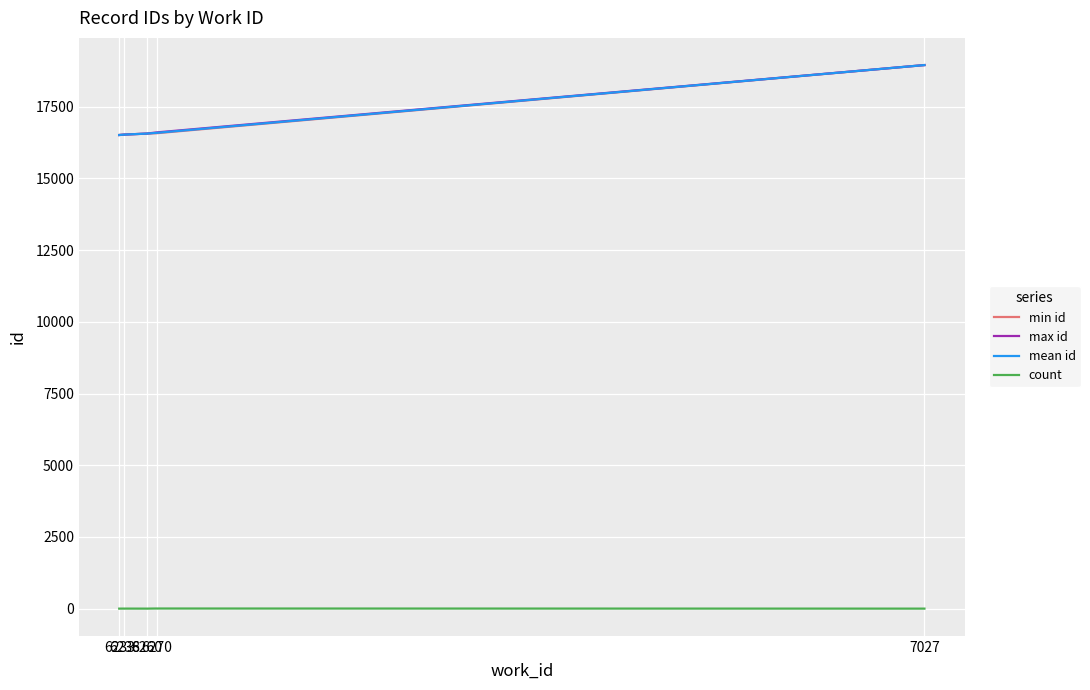

Is it true that min id equals 10472.1 at 6260?

False